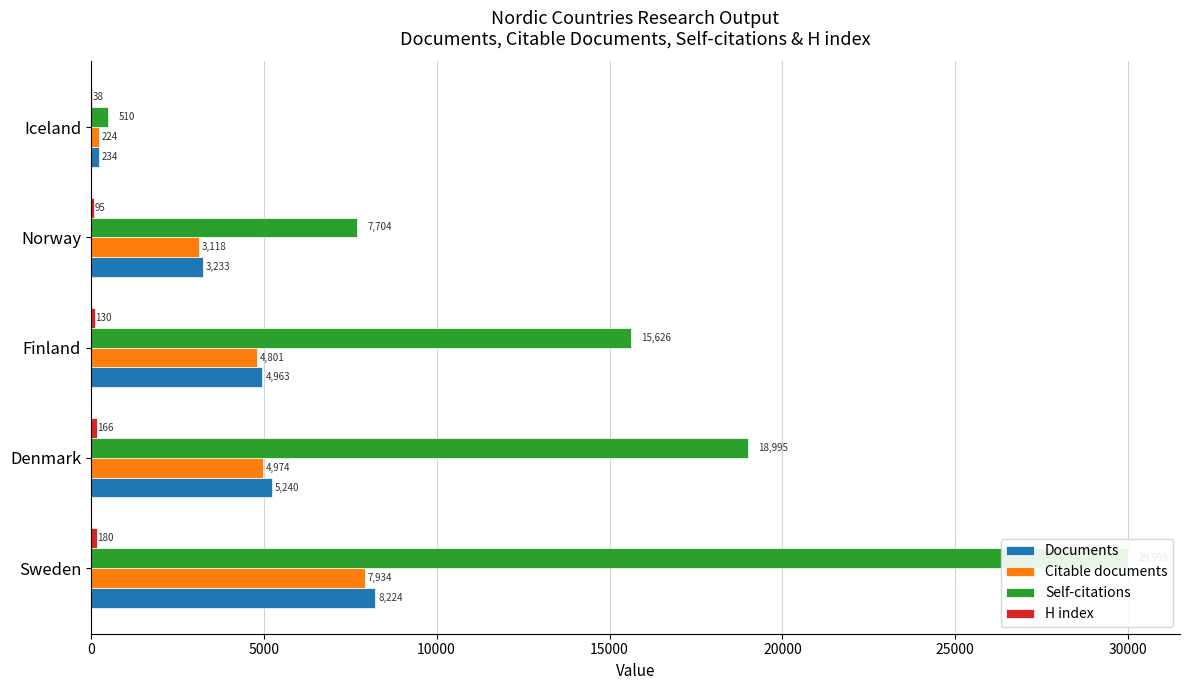

Rank the series at 0 from lowest to highest value.

H index, Citable documents, Documents, Self-citations